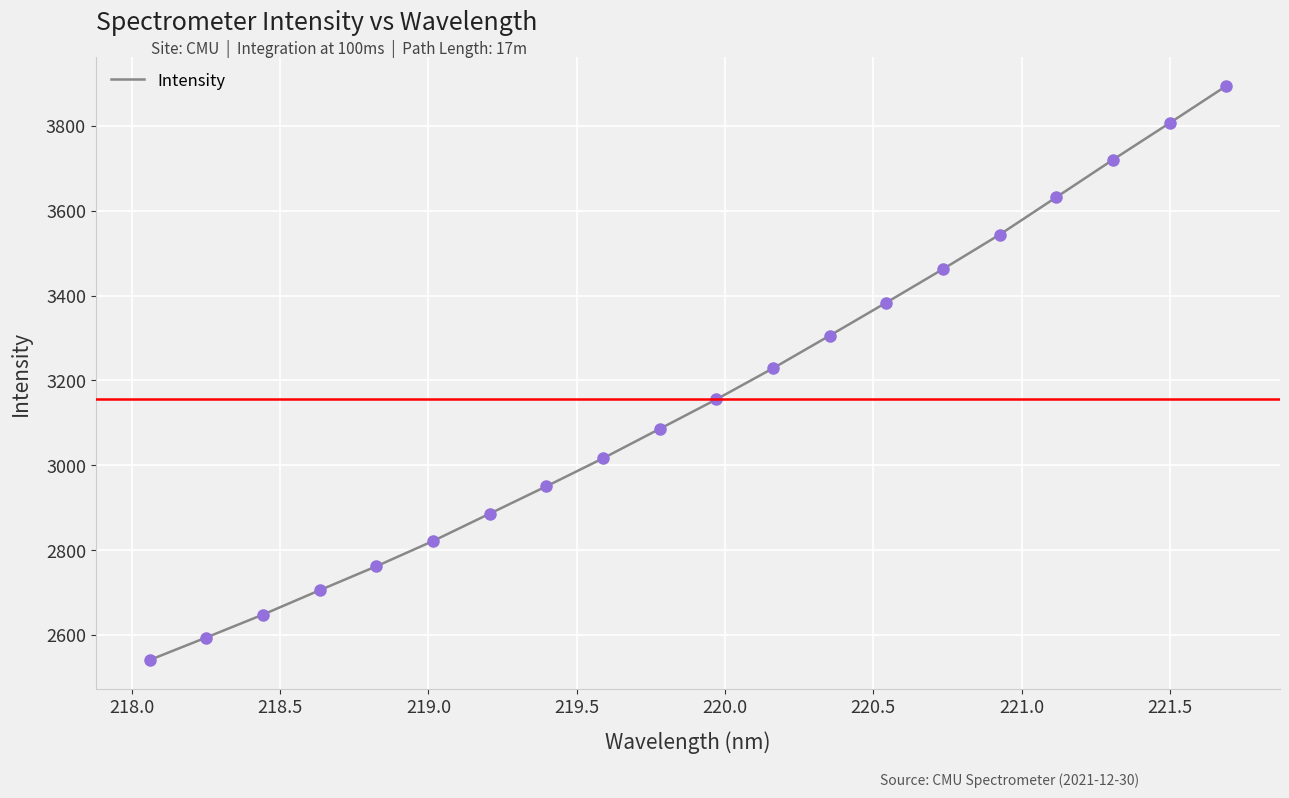

What is the difference between the maximum and minimum values?

1353.1